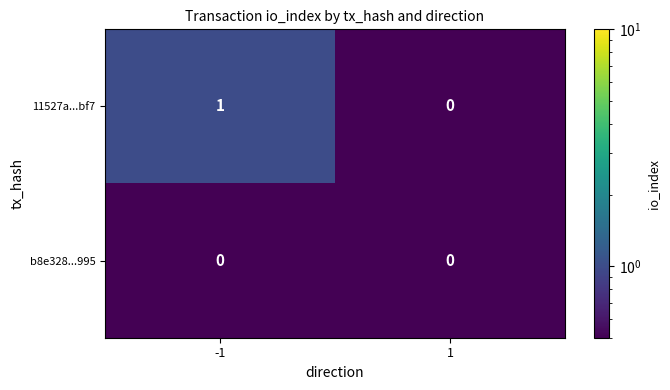

Is it true that 11527a...bf7 equals 1 at -1?

True